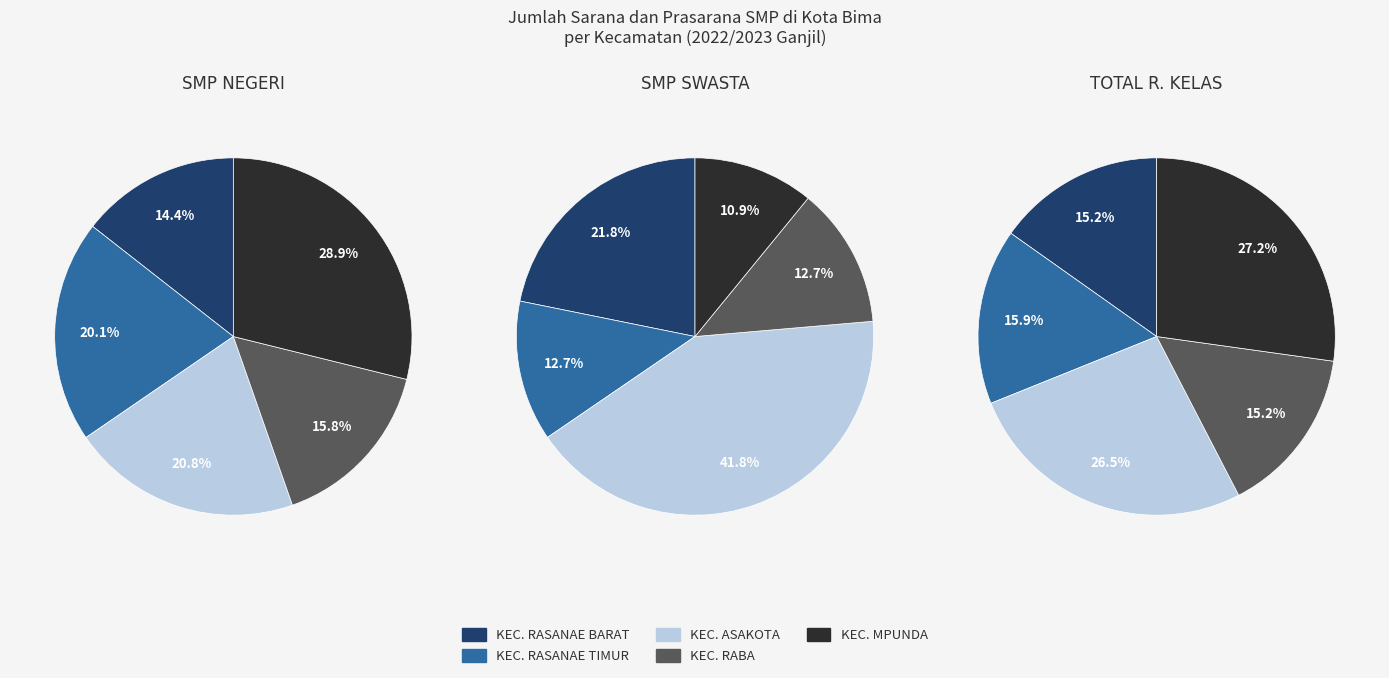

What is the smallest slice in the pie chart?

KEC. MPUNDA